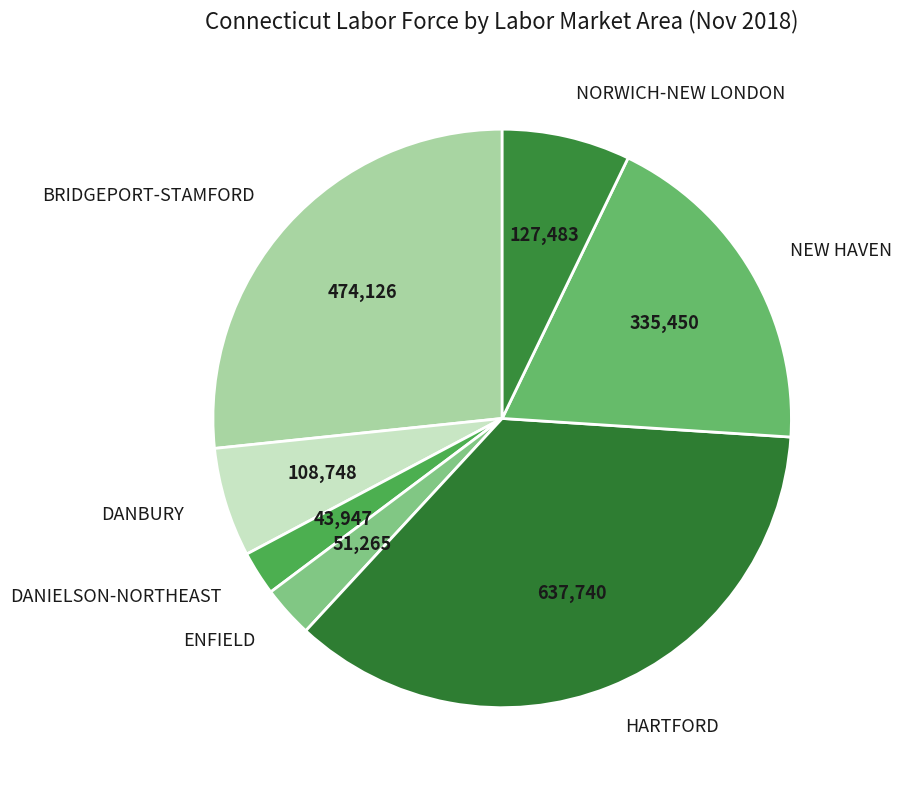

Do ENFIELD and HARTFORD together represent more than half of the pie?

No